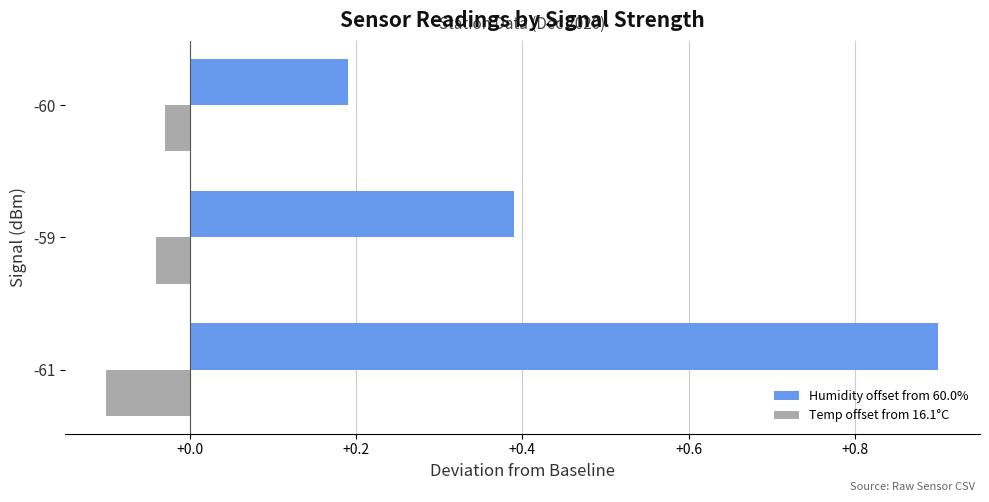

What is the difference between the maximum and minimum values in the Humidity offset from 60.0% series?

0.7